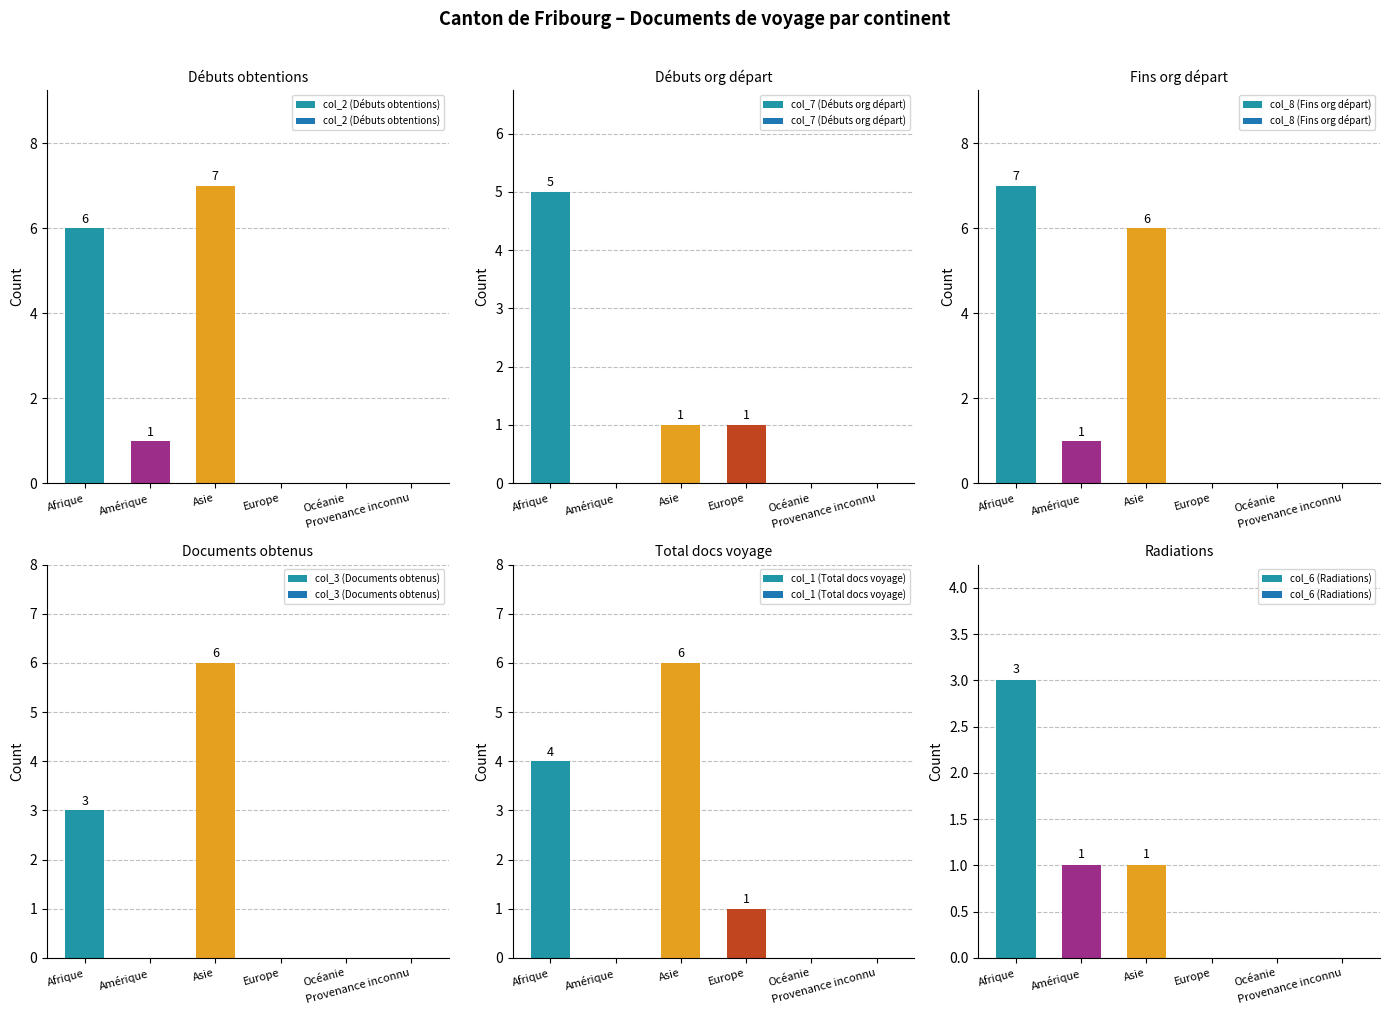

What position from the right is Afrique?

6